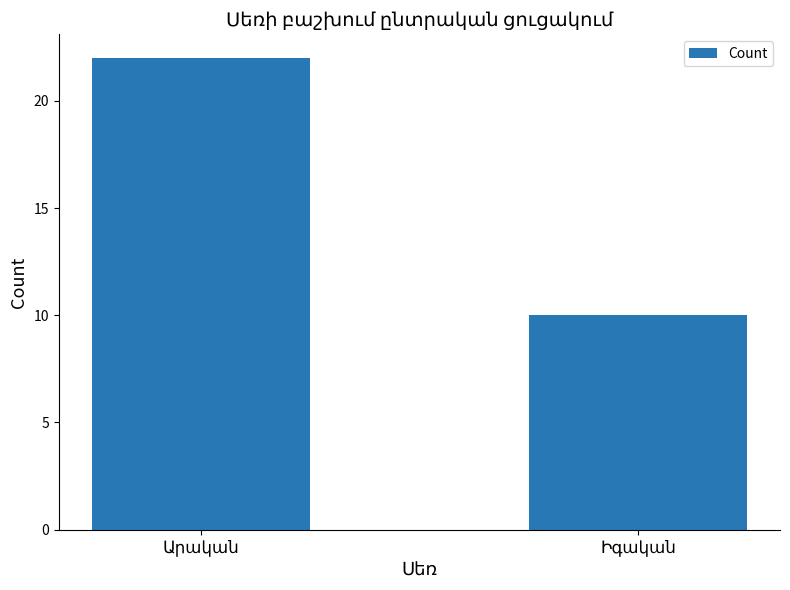

What is the average value?

16